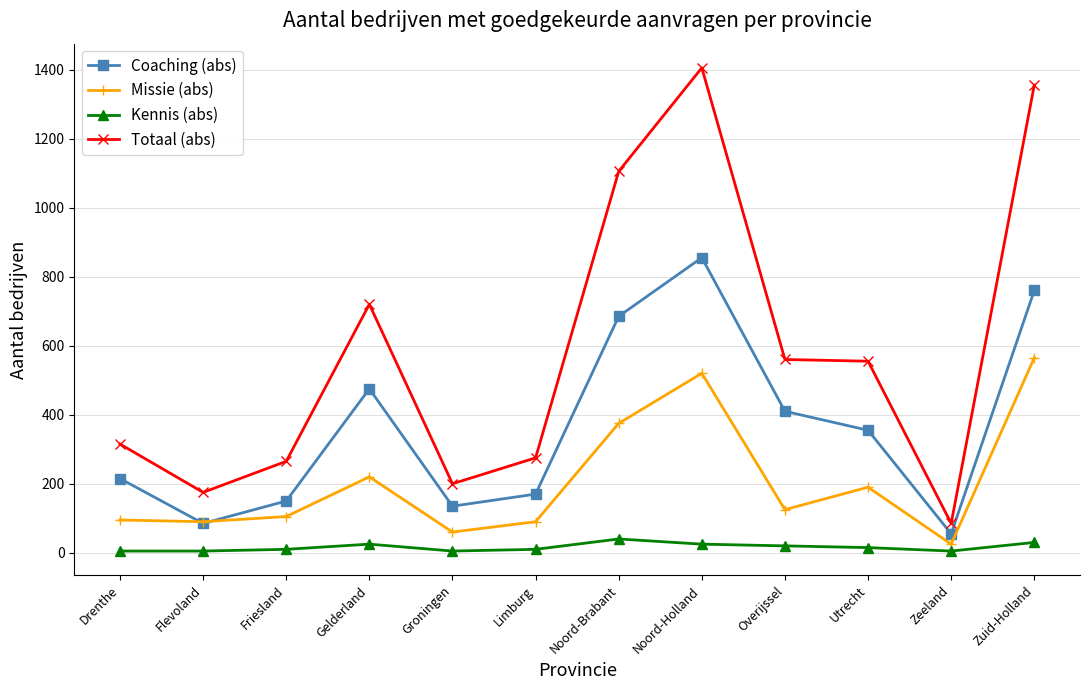

At which category does Totaal (abs) reach its first local valley?

Flevoland